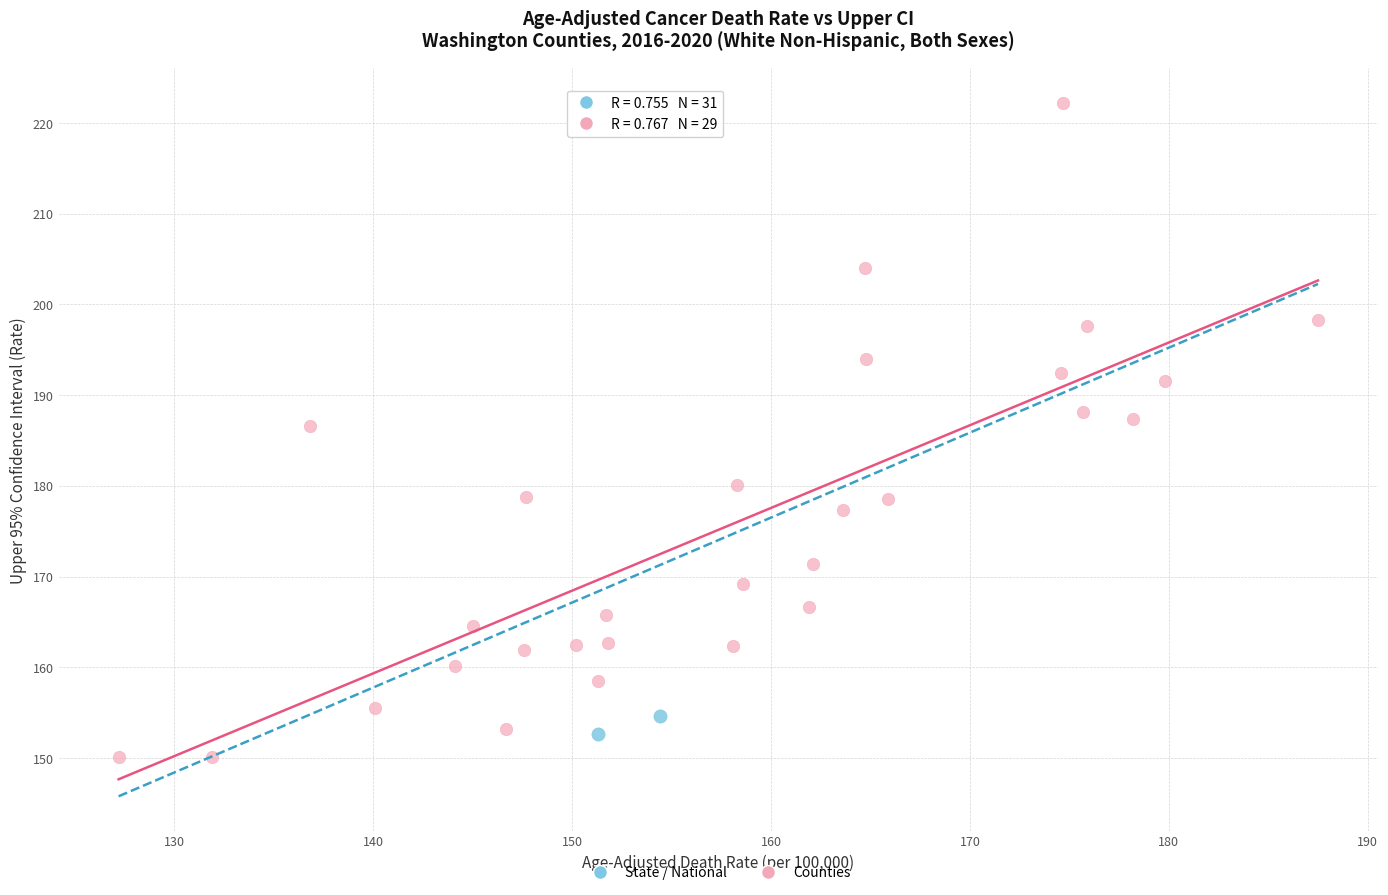

Which series has the widest spread of Y values?

Counties